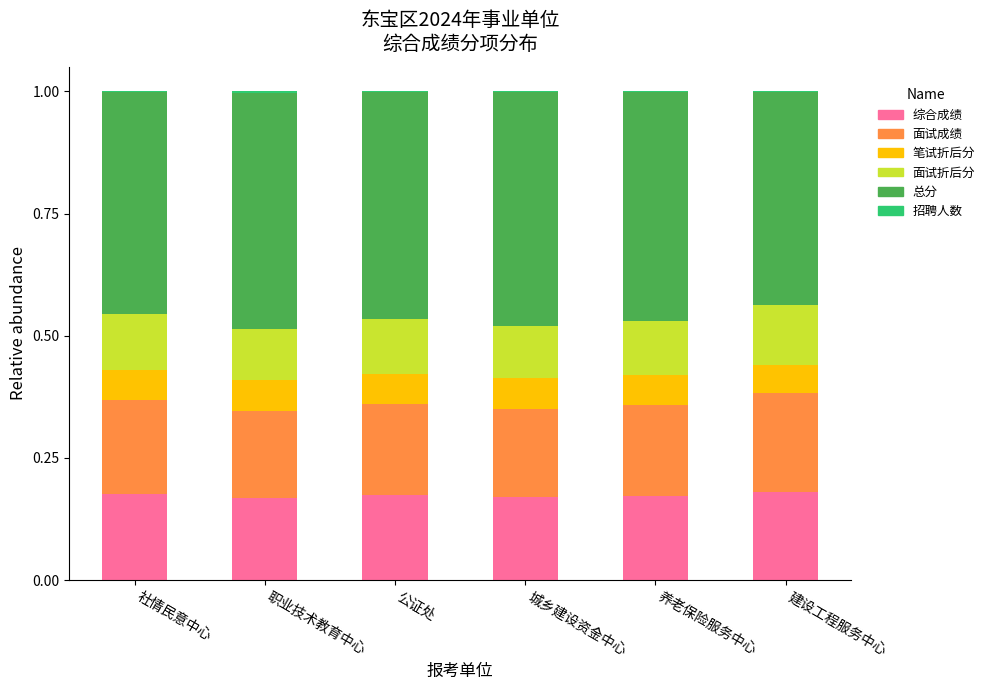

What is the sum of all 综合成绩 values?

1.0